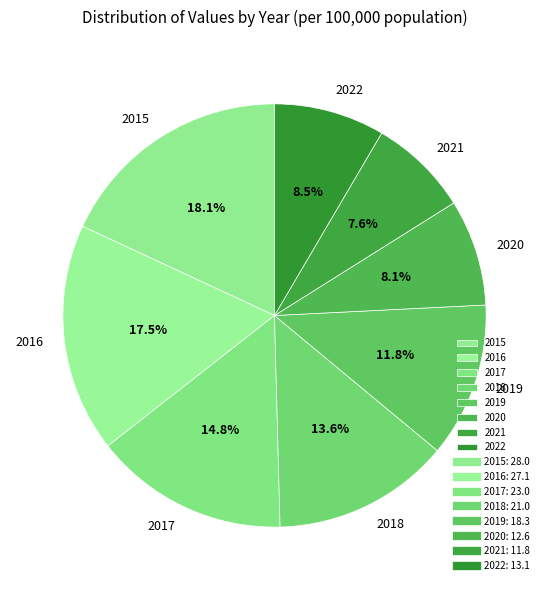

Does 2018 represent more than half of the total?

No